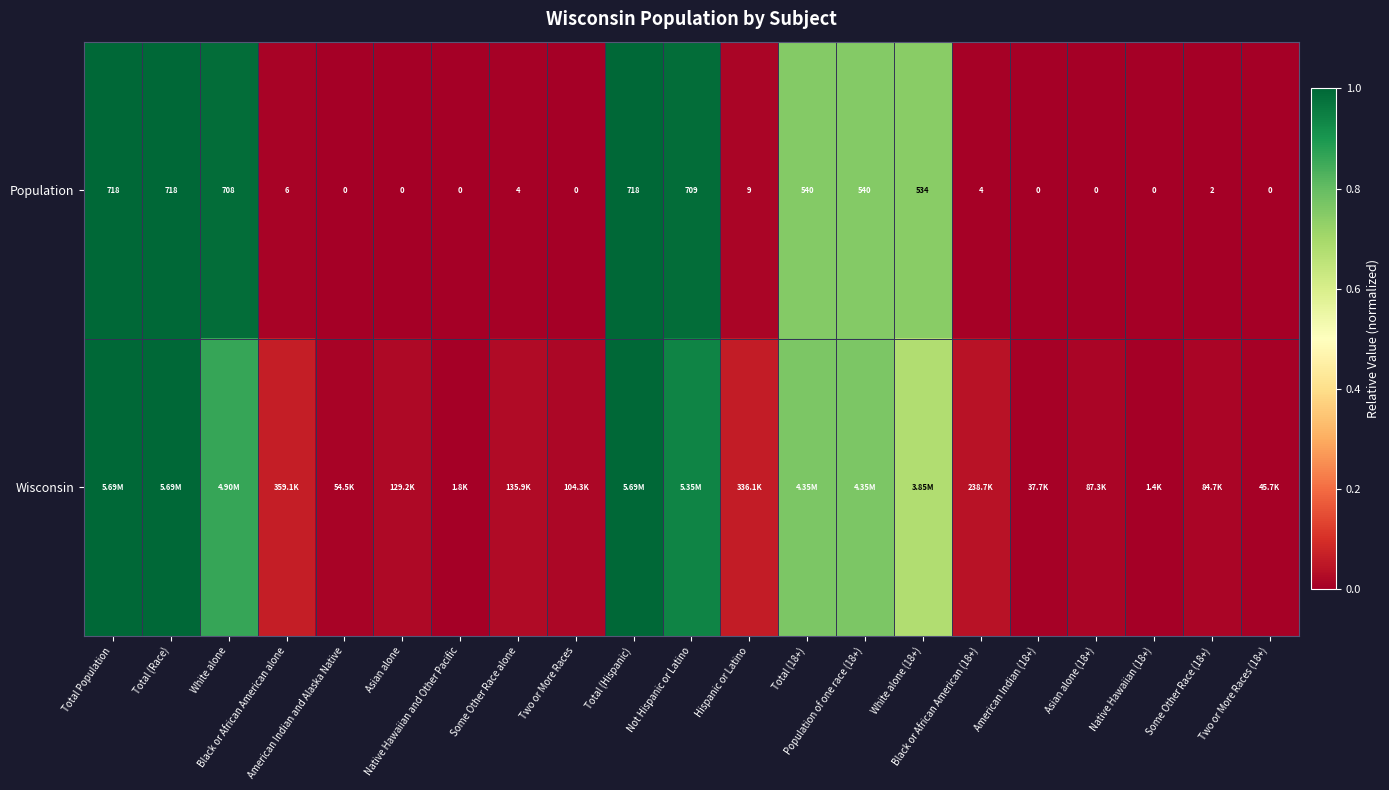

At how many categories does at least one series exceed 0?

20